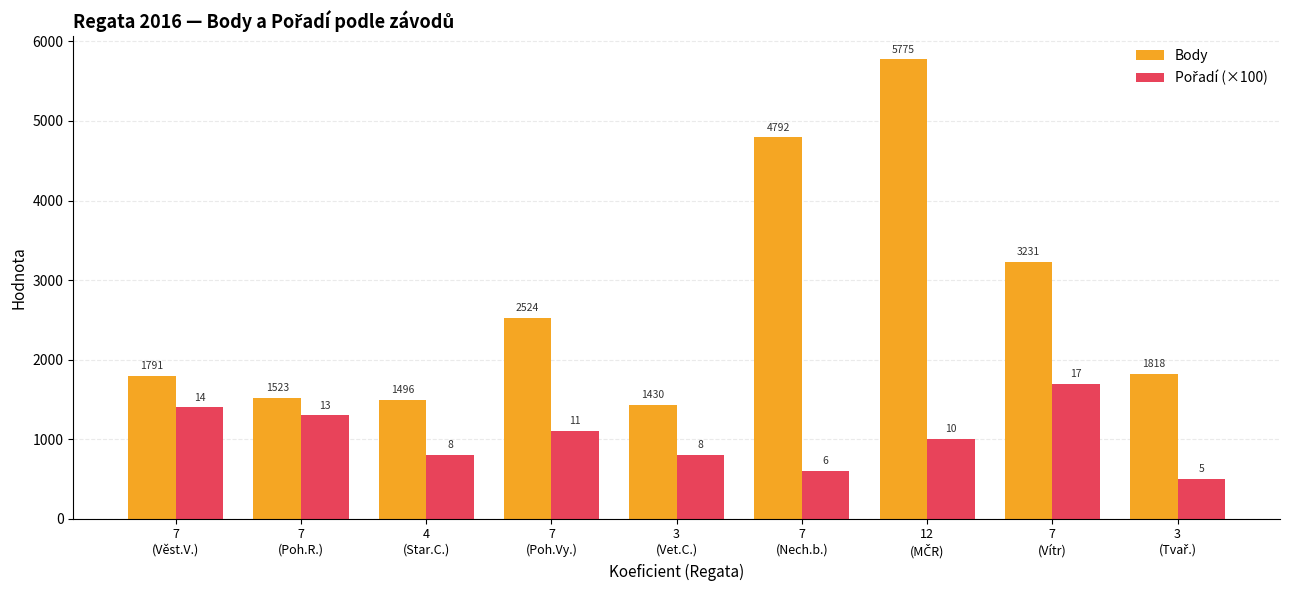

At which label does Body first exceed 1818?

7
(Poh.Vy.)